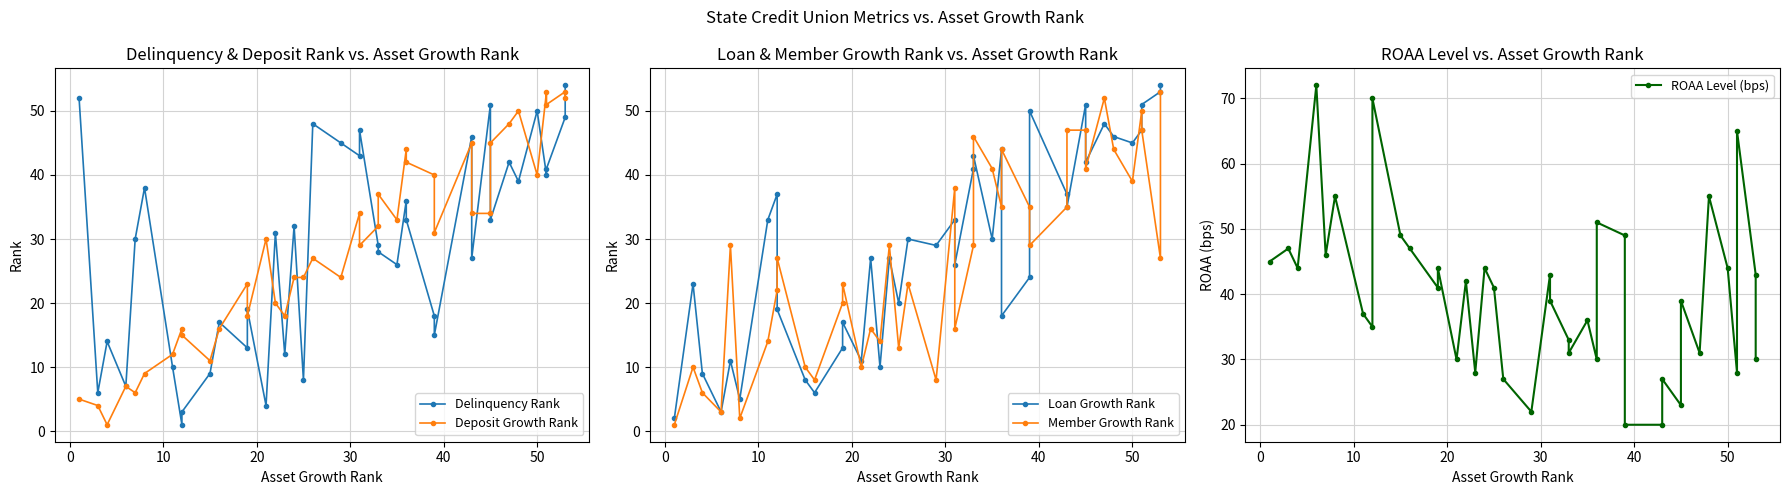

What is the greatest value displayed?

72